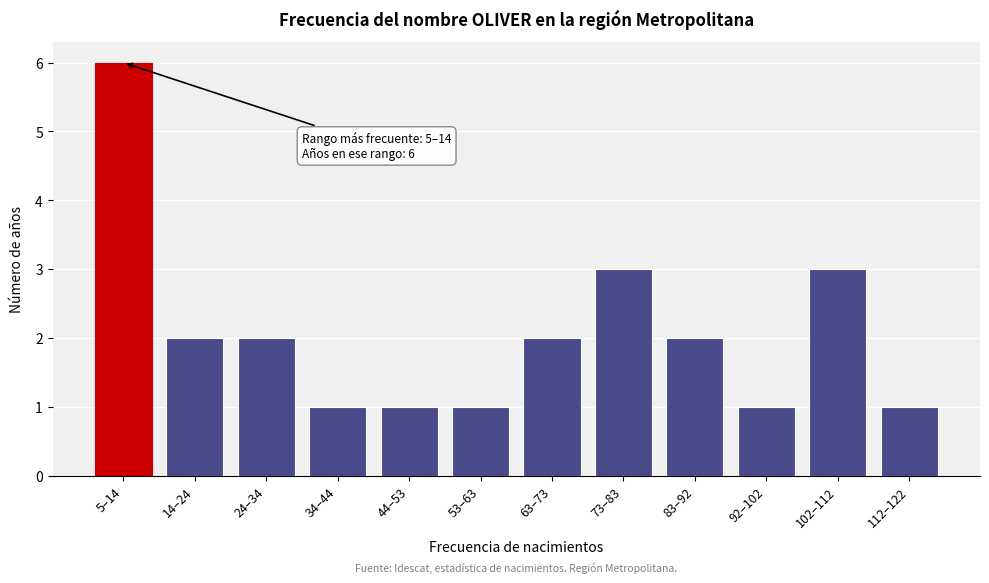

Reading left to right, list all the values displayed in this chart.

5–14=6	14–24=2	24–34=2	34–44=1	44–53=1	53–63=1	63–73=2	73–83=3	83–92=2	92–102=1	102–112=3	112–122=1